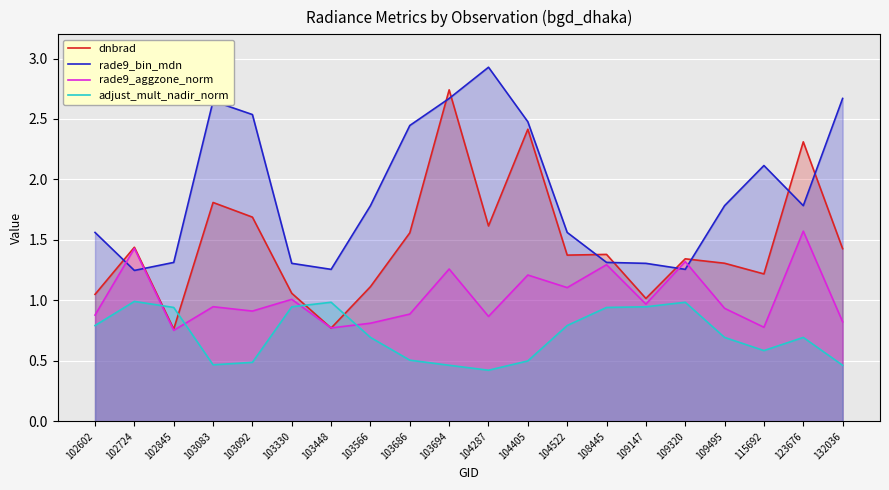

Does the chart display data point markers on the line(s)?

No